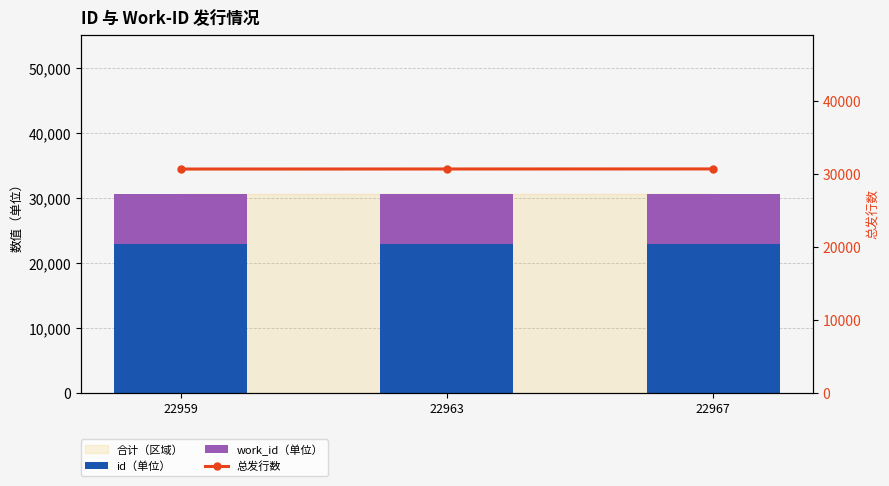

How many data points in work_id（单位） are less than 7708?

1